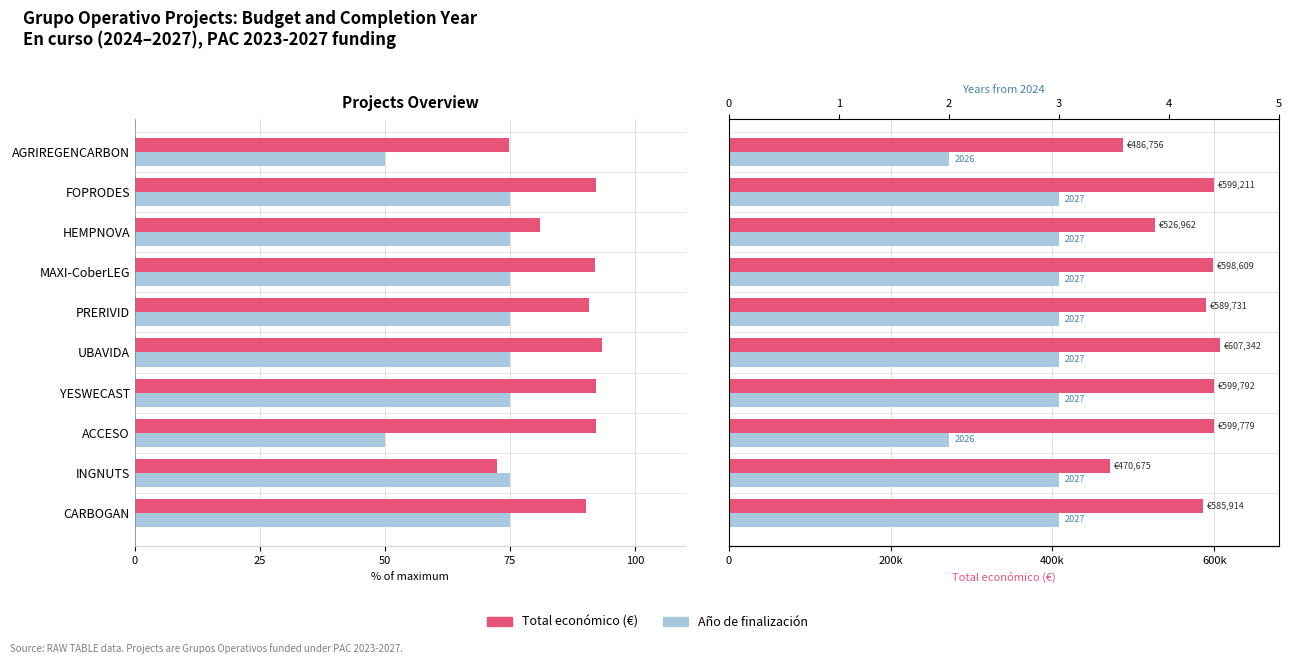

Read the Total económico (€) value at YESWECAST.

599792.0